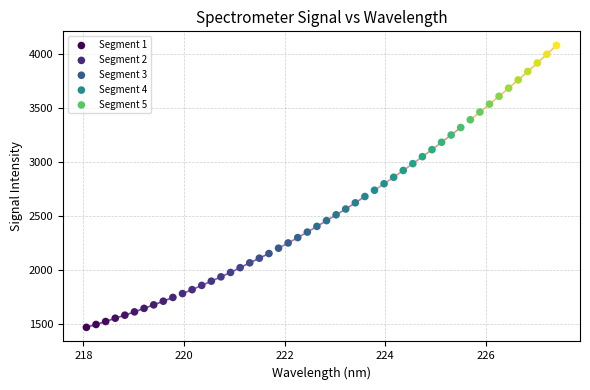

Which series reaches the maximum Y coordinate?

Segment 5